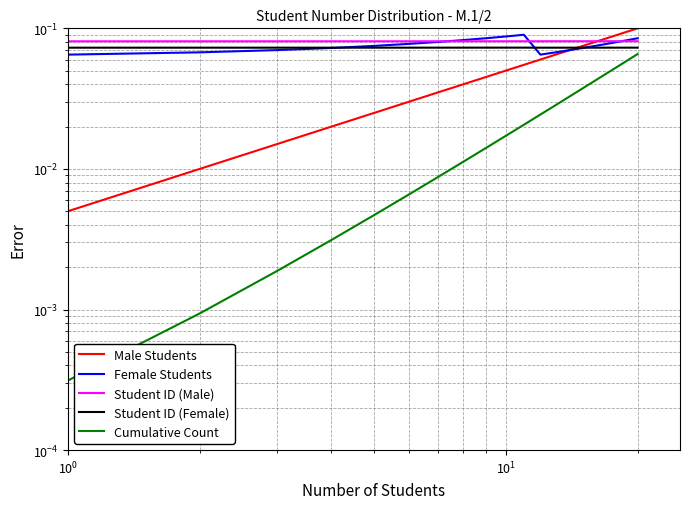

How many times do Female Students and Student ID (Male) cross each other?

3